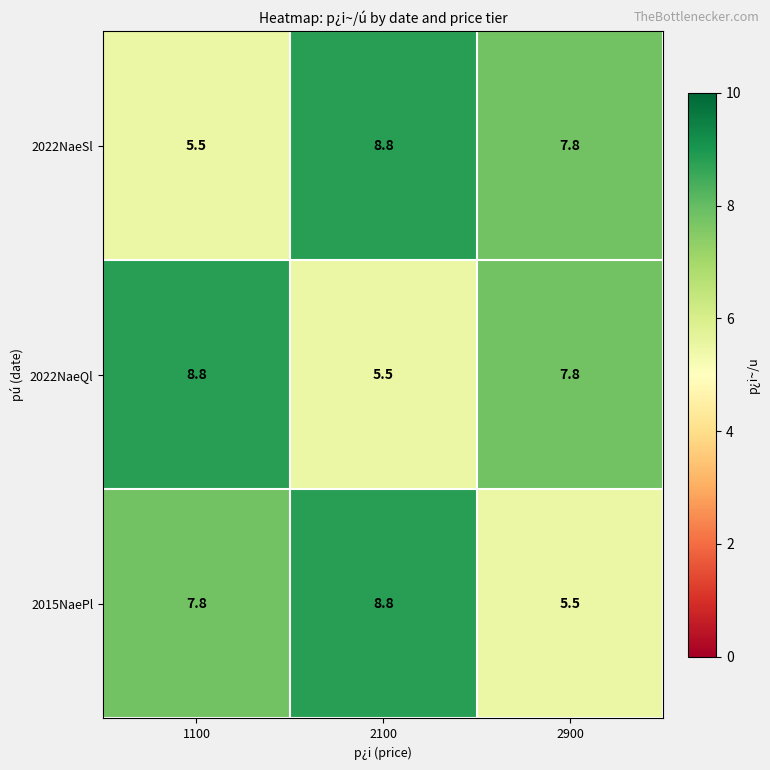

What is the difference between the highest and lowest values at 2900?

2.3